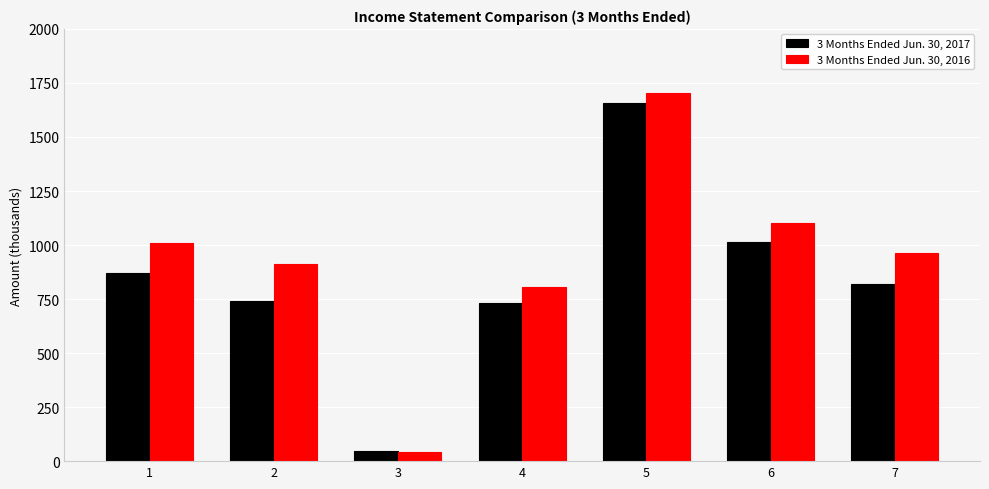

Between 1 and 3, which series saw the biggest shift?

3 Months Ended Jun. 30, 2016